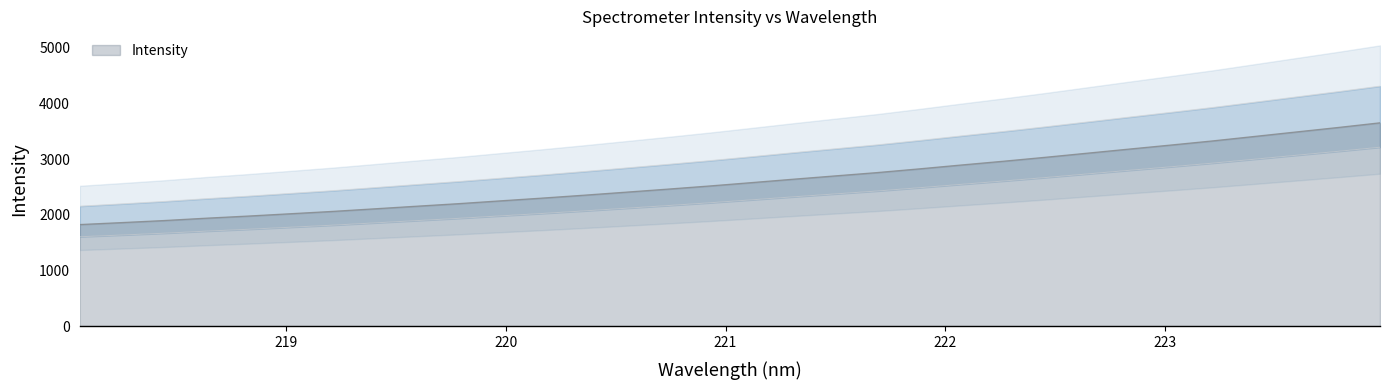

What is the value of the 18th point from the left?

2642.2